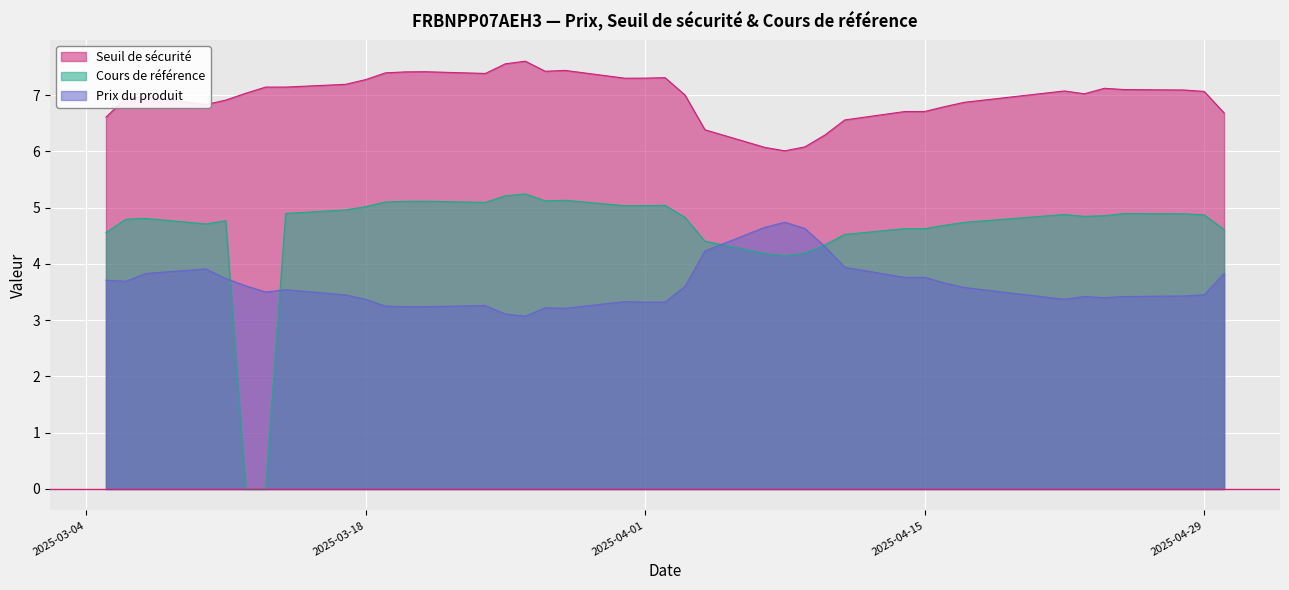

Is it true that Prix du produit equals 5.1 at 2025-03-24?

False